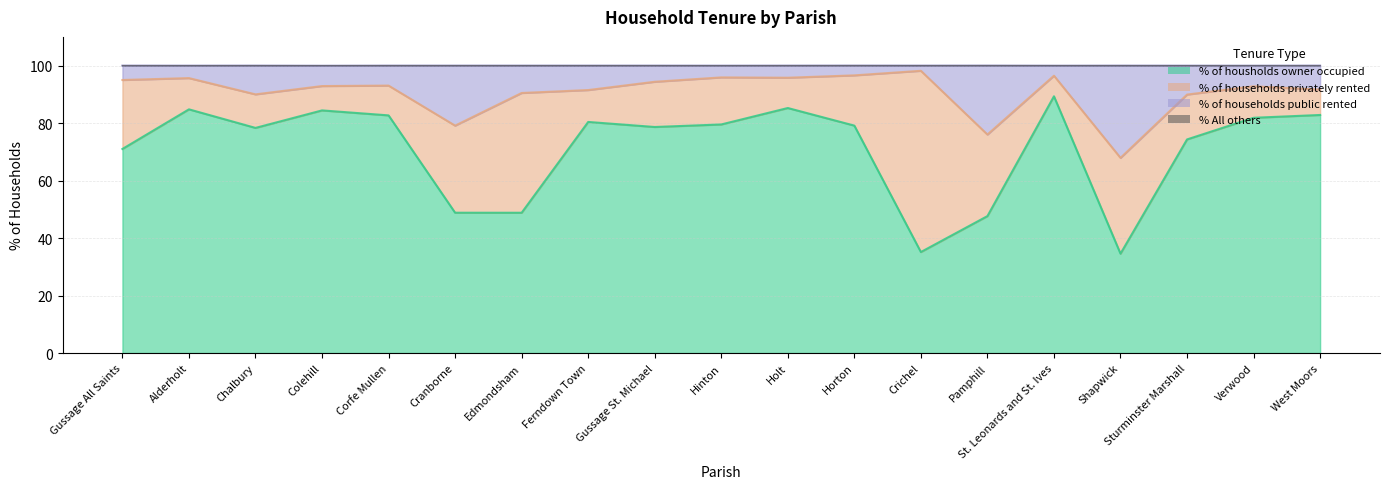

How many interior local peaks does the % of housholds owner occupied series have?

5